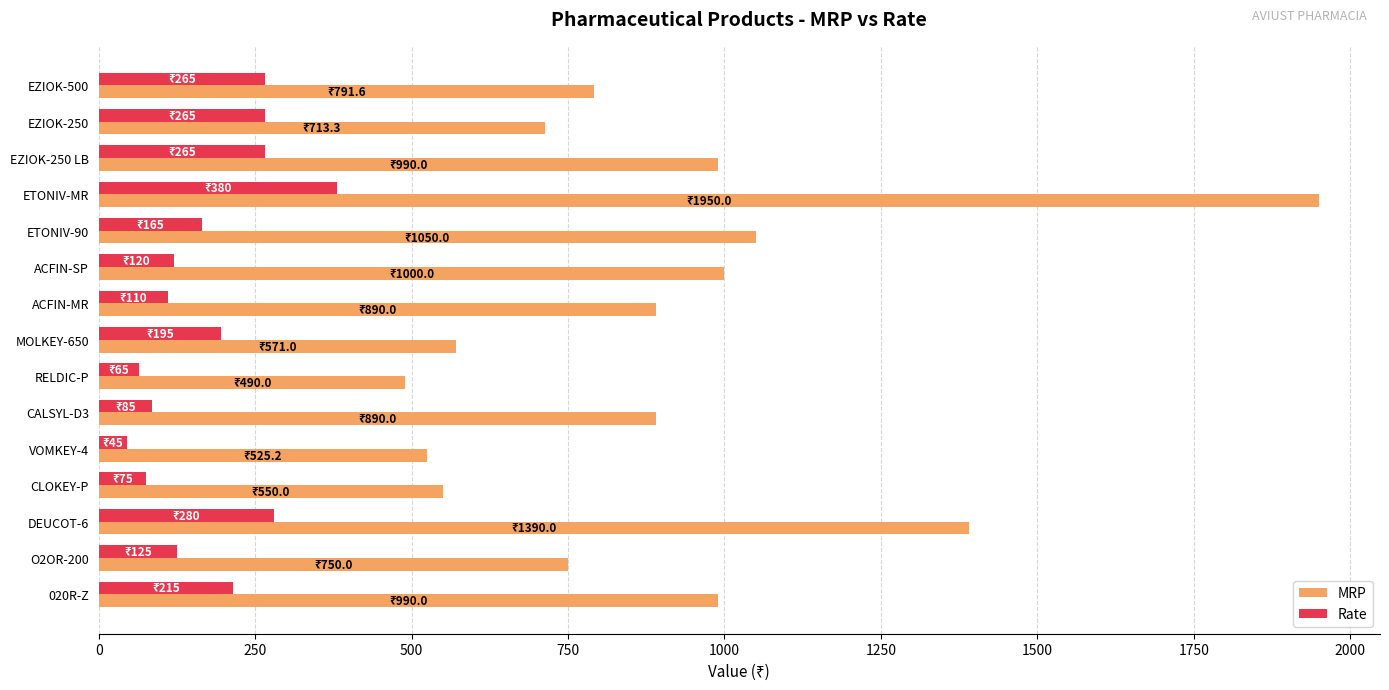

At how many categories does at least one series exceed 1783?

1